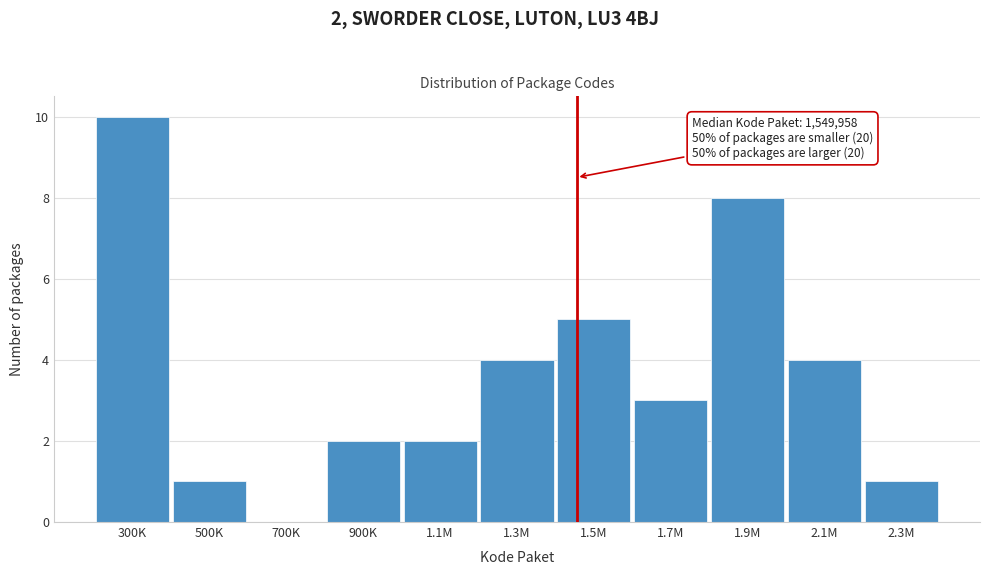

Reading left to right, what are all the values shown in this chart?

300K=10	500K=1	700K=0	900K=2	1.1M=2	1.3M=4	1.5M=5	1.7M=3	1.9M=8	2.1M=4	2.3M=1